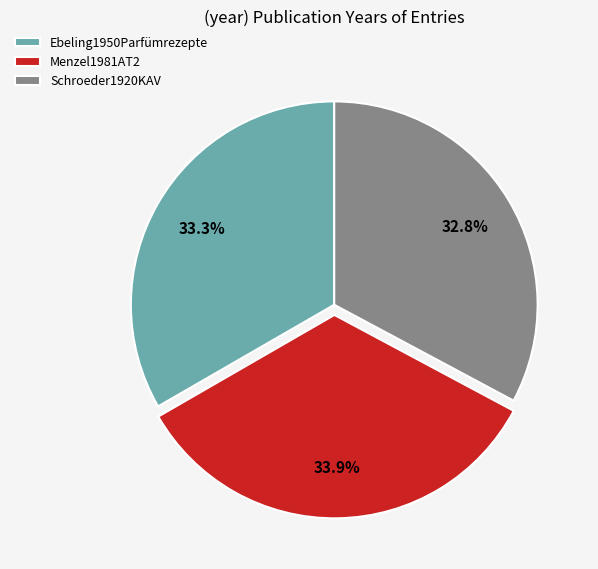

Combined, do Menzel1981AT2 and Schroeder1920KAV account for over 50%?

Yes